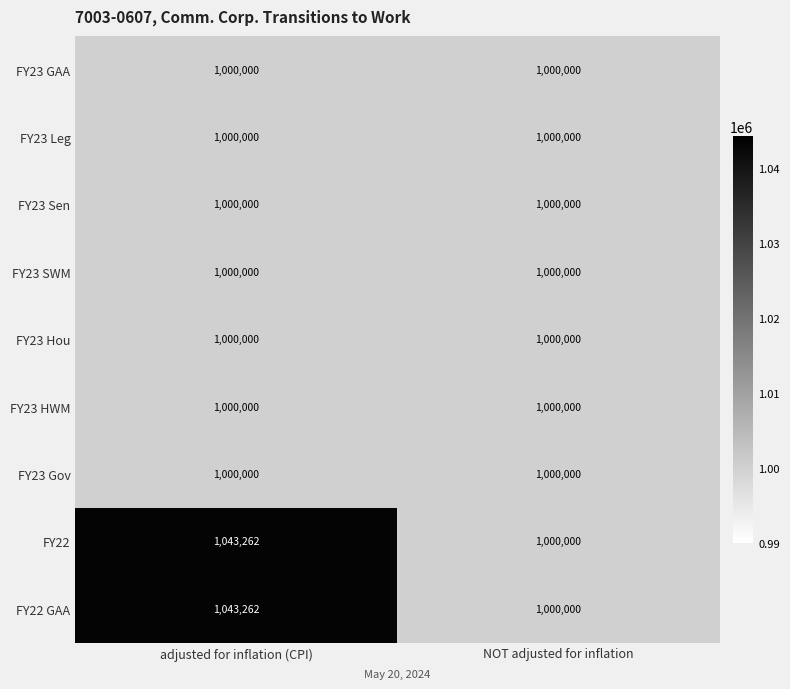

Reading left to right, transcribe all the data shown in this chart.

FY23 GAA: 1000000	1000000
FY23 Leg: 1000000	1000000
FY23 Sen: 1000000	1000000
FY23 SWM: 1000000	1000000
FY23 Hou: 1000000	1000000
FY23 HWM: 1000000	1000000
FY23 Gov: 1000000	1000000
FY22: 1043262	1000000
FY22 GAA: 1043262	1000000